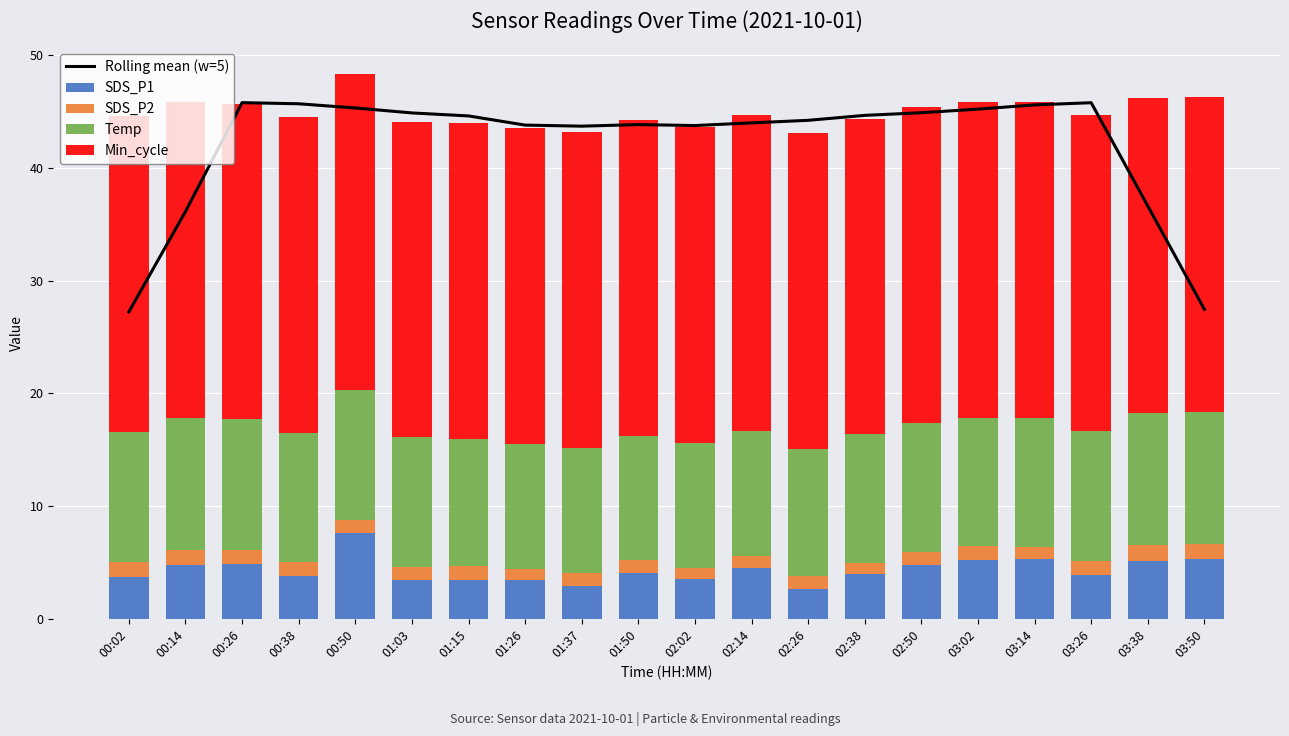

What is the label of the 10th bar from the left?

01:50